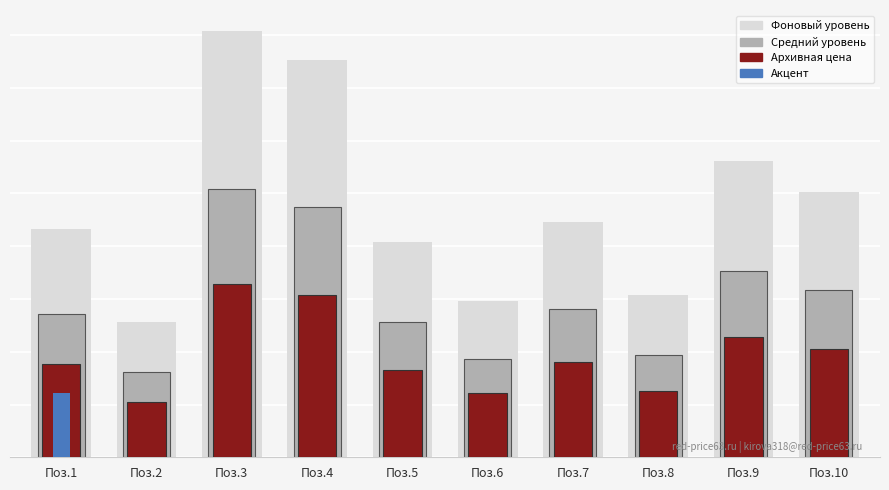

The Средний уровень series shows 555.4 at Поз.9. True or false?

False